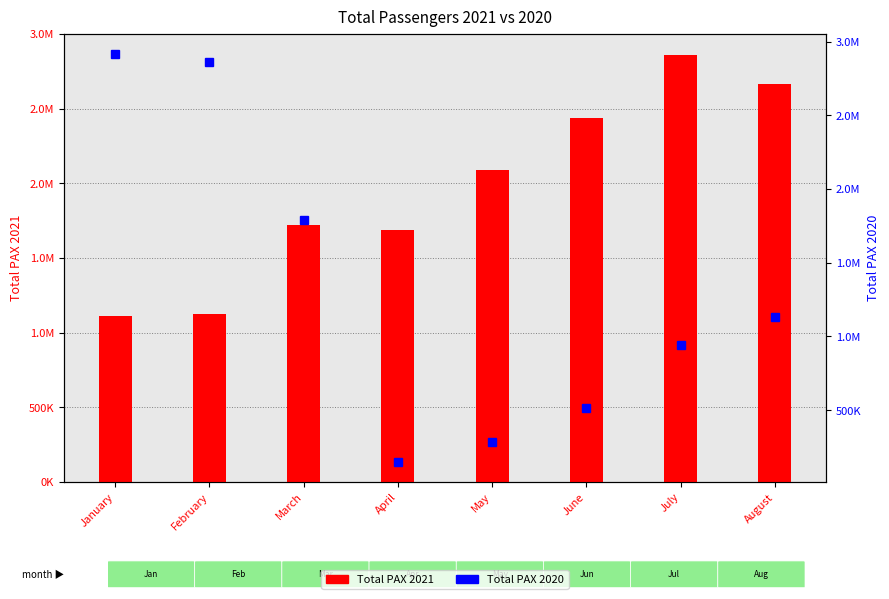

List the series in order of their peak value, lowest first.

Total PAX 2021, Total PAX 2020